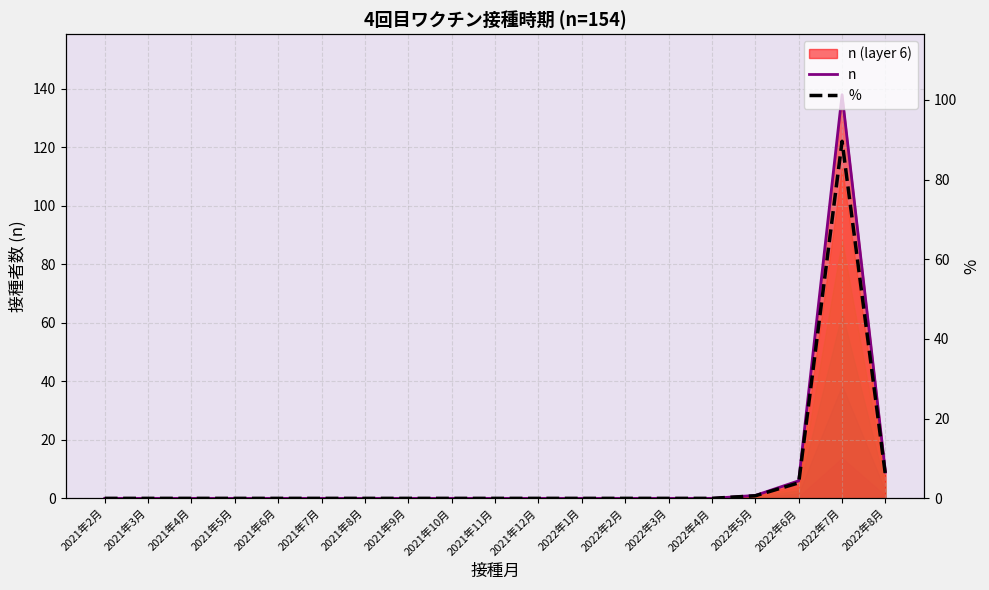

What is the average value of the n series?

8.1